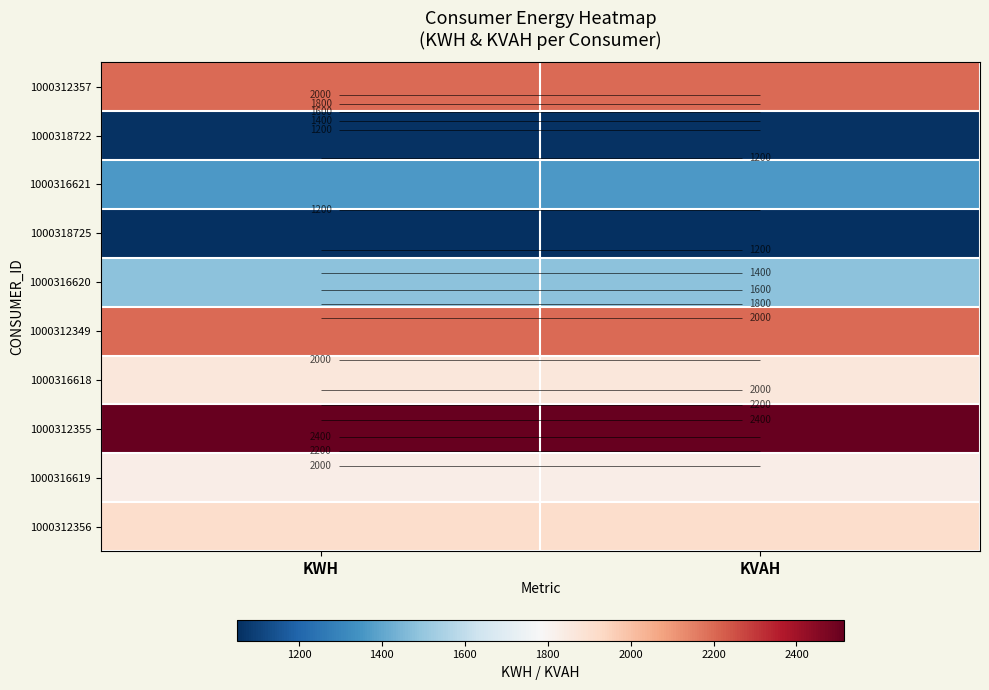

Between KWH and KVAH, which is larger?

KWH